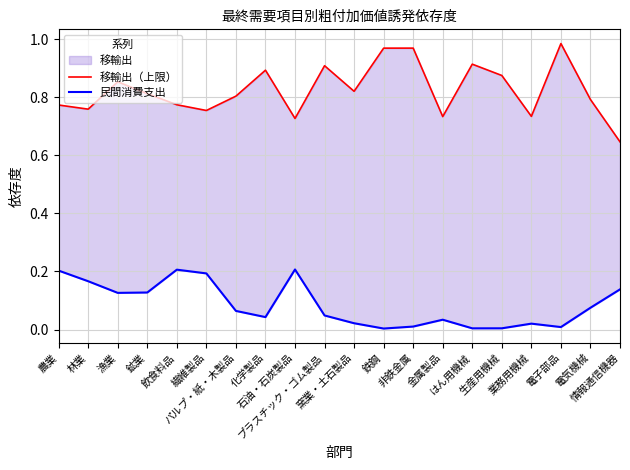

Rank the series by their maximum value, from lowest to highest.

民間消費支出, 移輸出（上限）